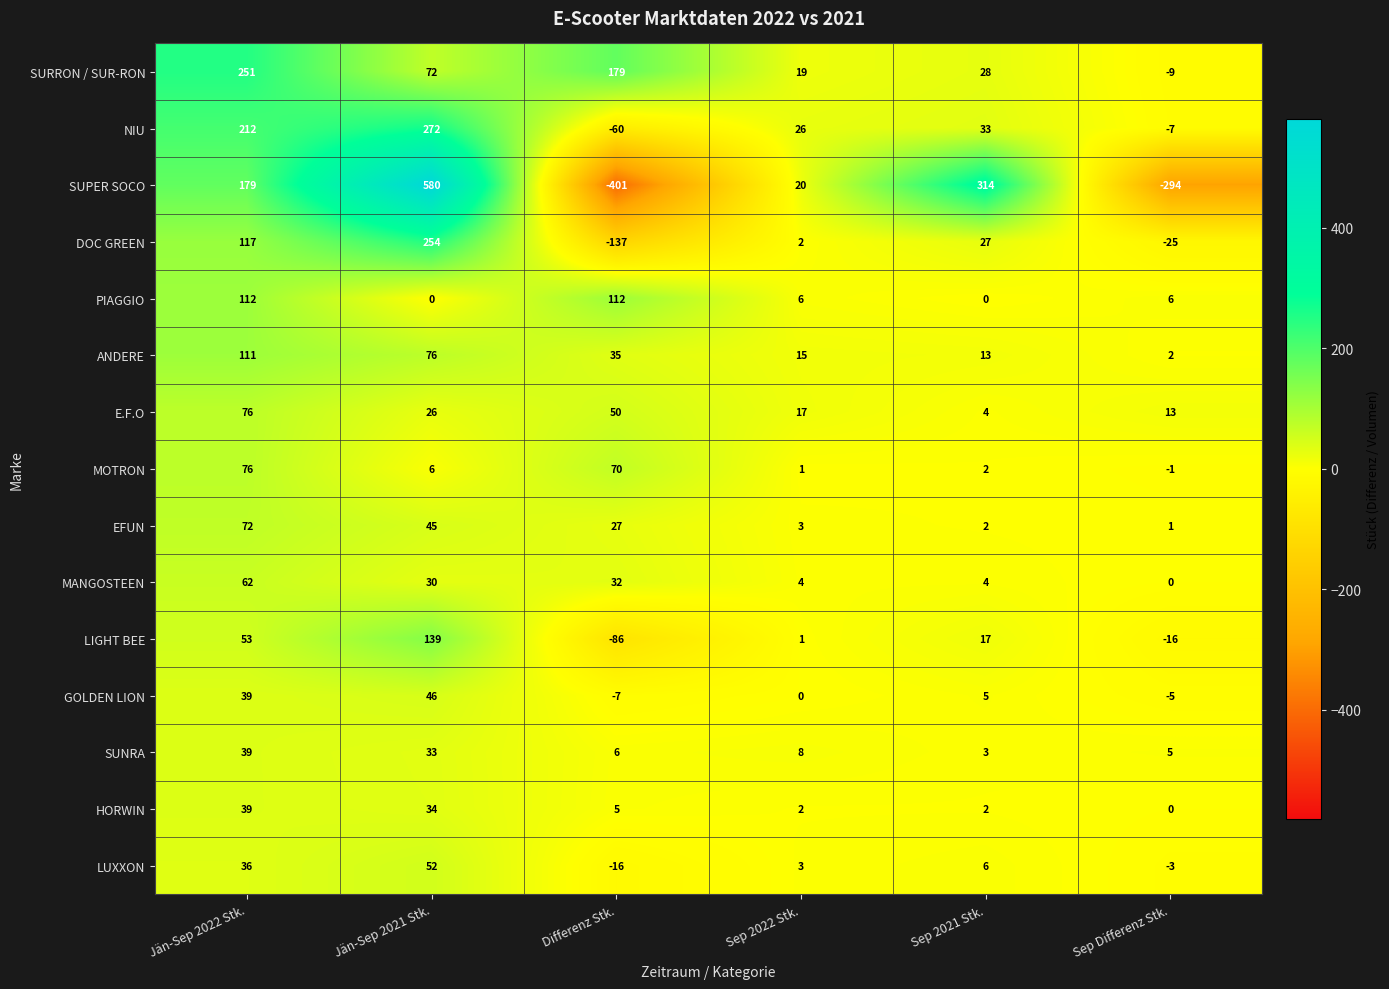

What is the difference between the SUPER SOCO values at Jän-Sep 2022 Stk. and Sep 2022 Stk.?

159